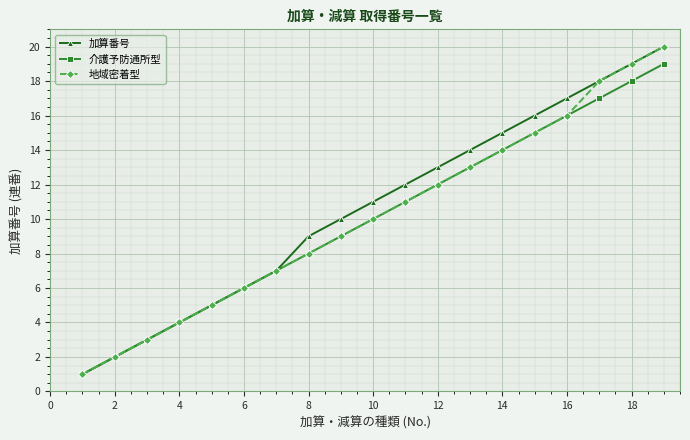

What is the greatest value displayed?

20